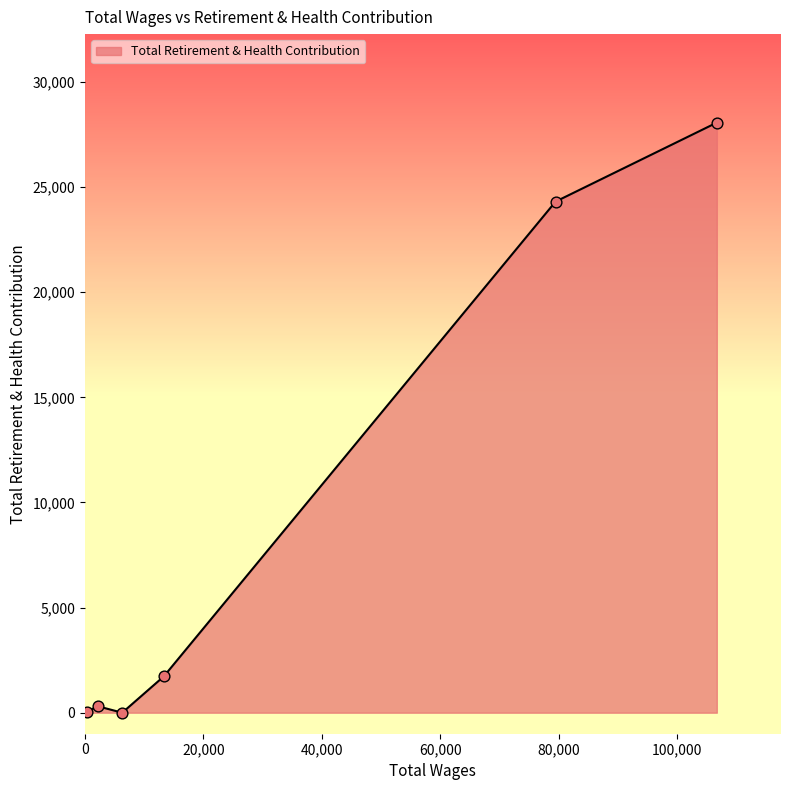

What is the maximum value shown in the chart?

28066